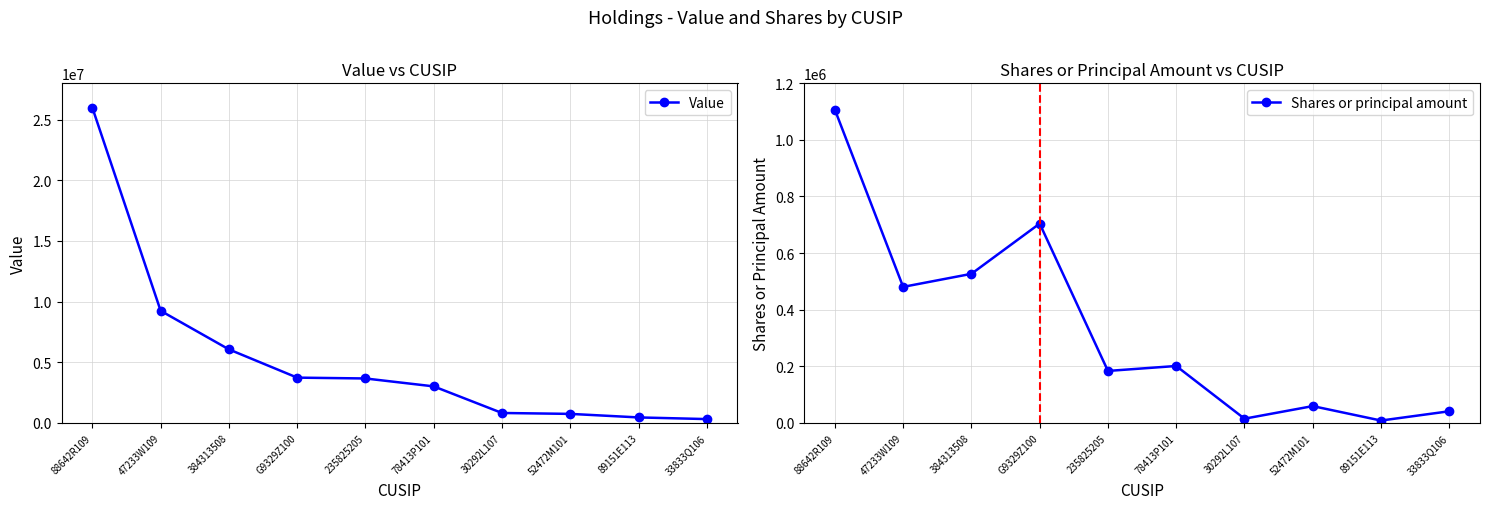

Where is Shares or principal amount nearest to the value 557316?

384313508